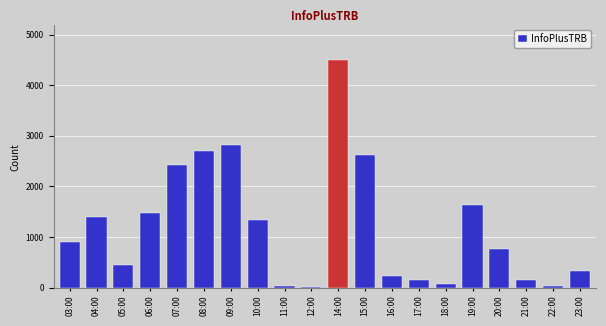

Where is the data nearest to the value 2254?

07:00